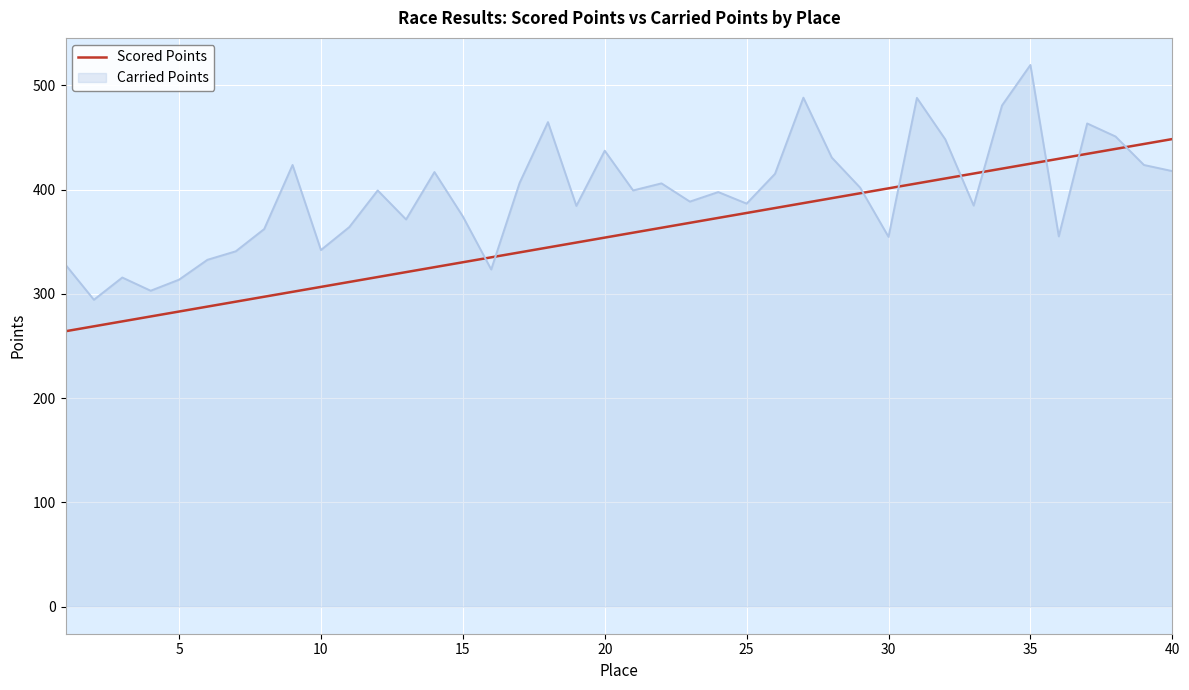

Does the chart have visible grid lines?

Yes